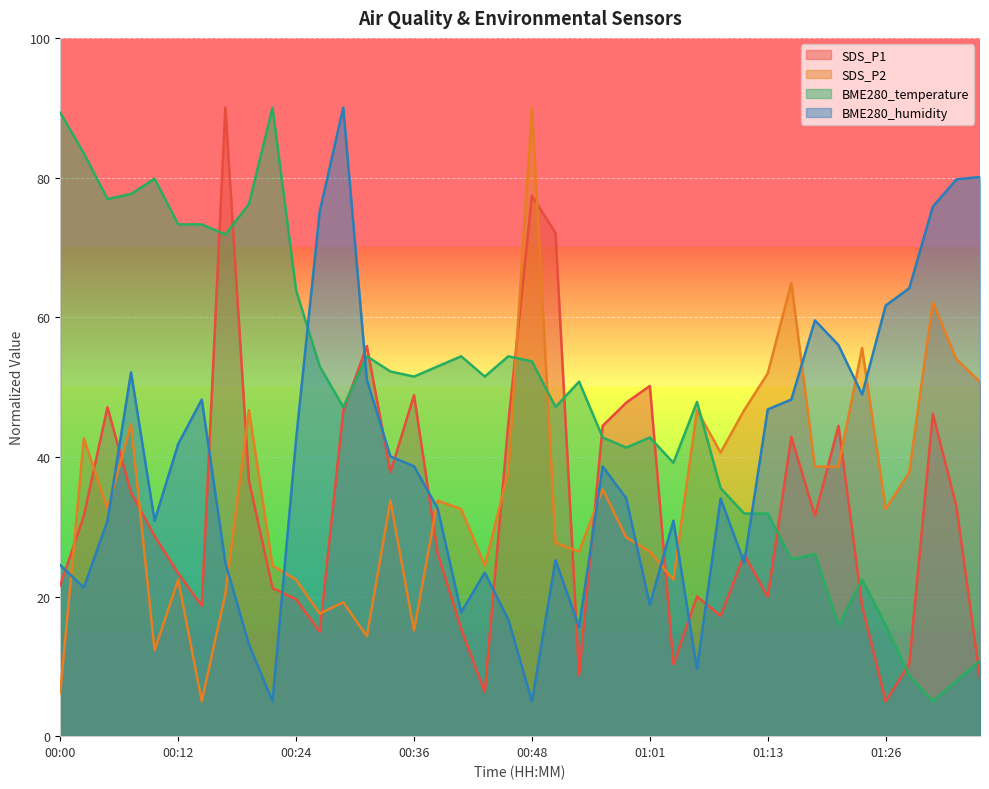

List the labels in order of BME280_temperature value, largest first.

00:21, 00:00, 00:02, 00:09, 00:07, 00:04, 00:19, 00:12, 00:14, 00:17, 00:24, 00:31, 00:41, 00:46, 00:48, 00:26, 00:38, 00:34, 00:36, 00:43, 00:53, 01:06, 00:29, 00:51, 00:56, 01:01, 00:58, 01:03, 01:08, 01:11, 01:13, 01:18, 01:16, 01:23, 01:21, 01:26, 01:38, 01:31, 01:36, 01:33